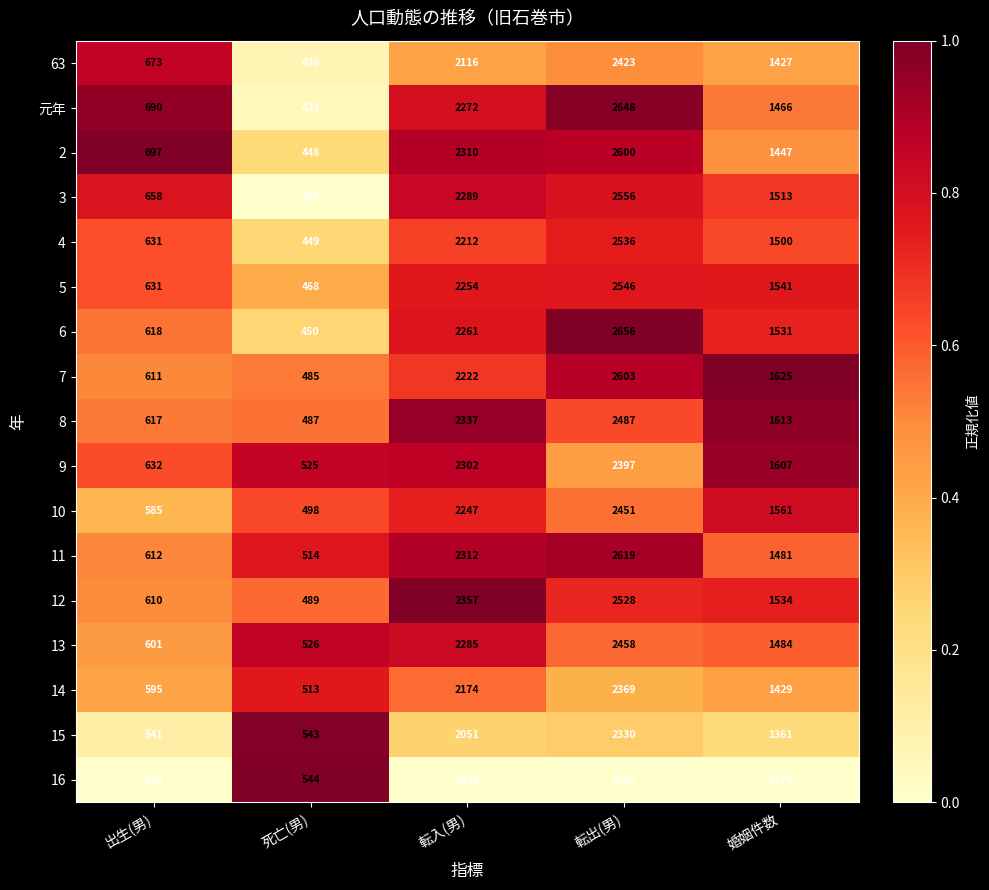

Which series has the widest spread of values?

元年